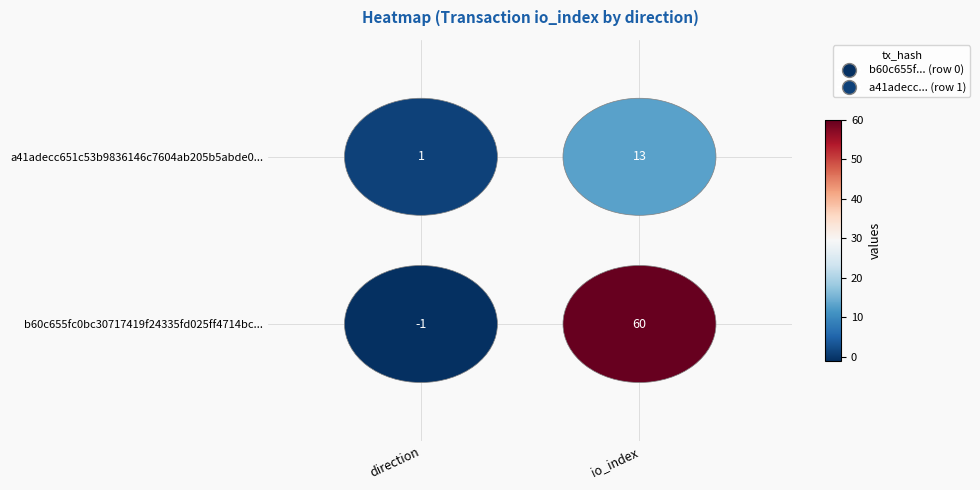

How many data points does each series have?

2